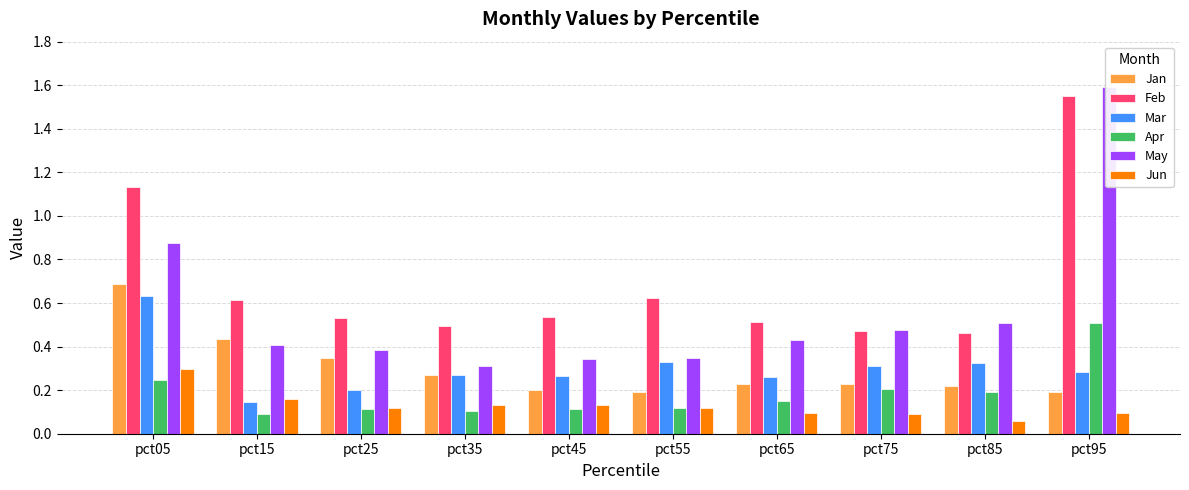

Rank the series by their maximum value, from highest to lowest.

May, Feb, Jan, Mar, Apr, Jun